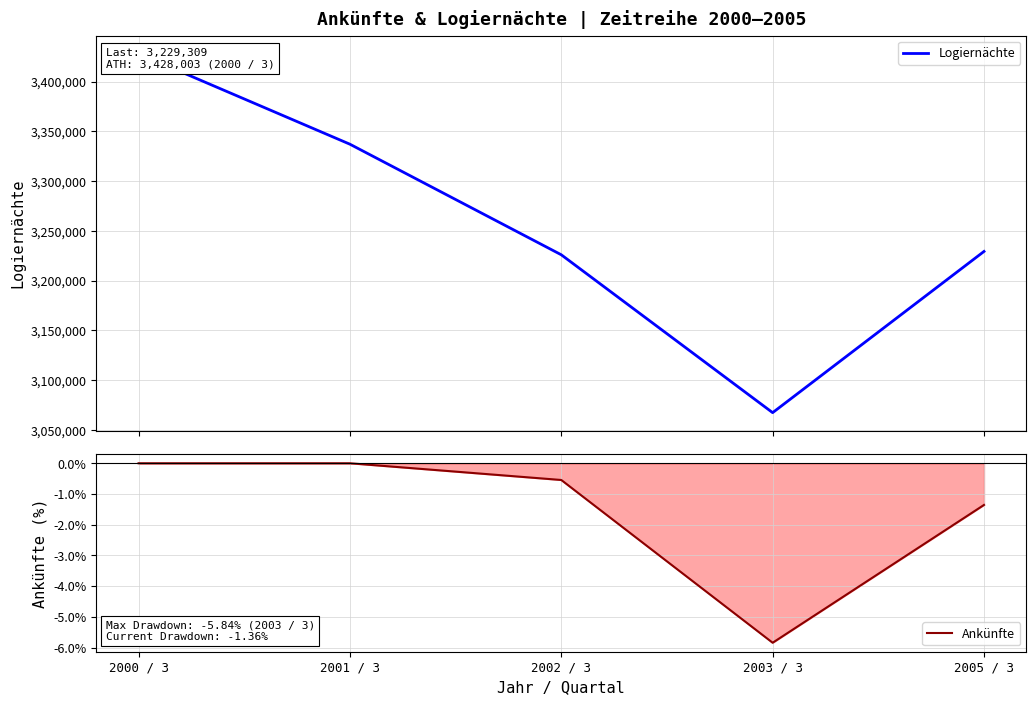

What is the label of the 4th point from the right?

2001 / 3